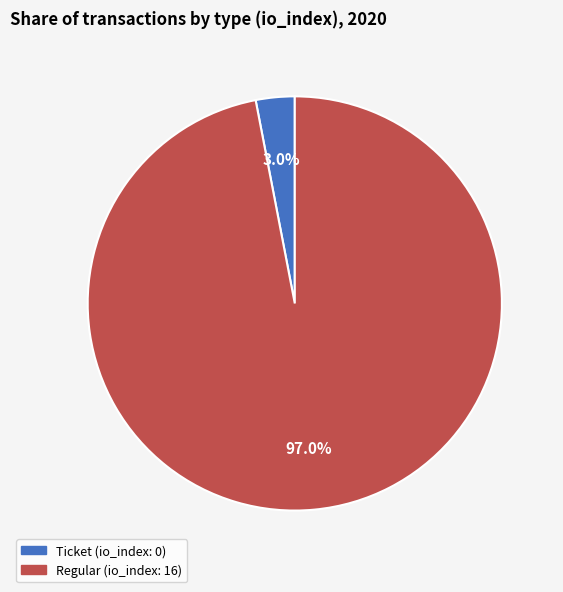

To the nearest percent, what is the average slice percentage?

50%